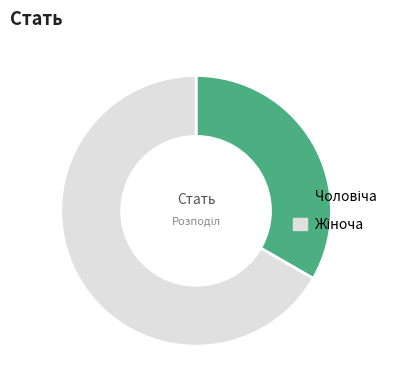

Is there a majority slice in this chart?

Yes